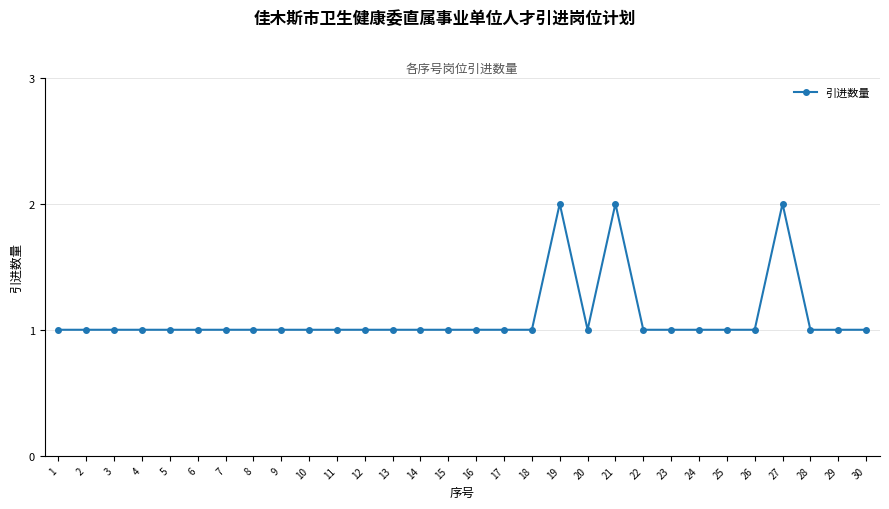

What is the value of the 9th point from the left?

1